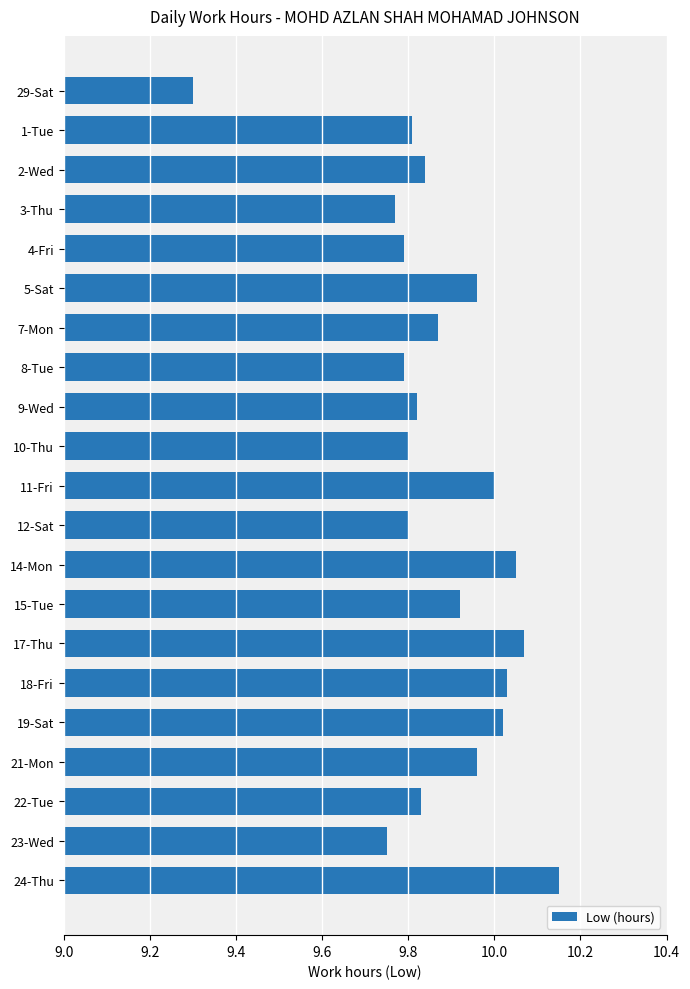

What is the label of the 18th bar from the top?

21-Mon